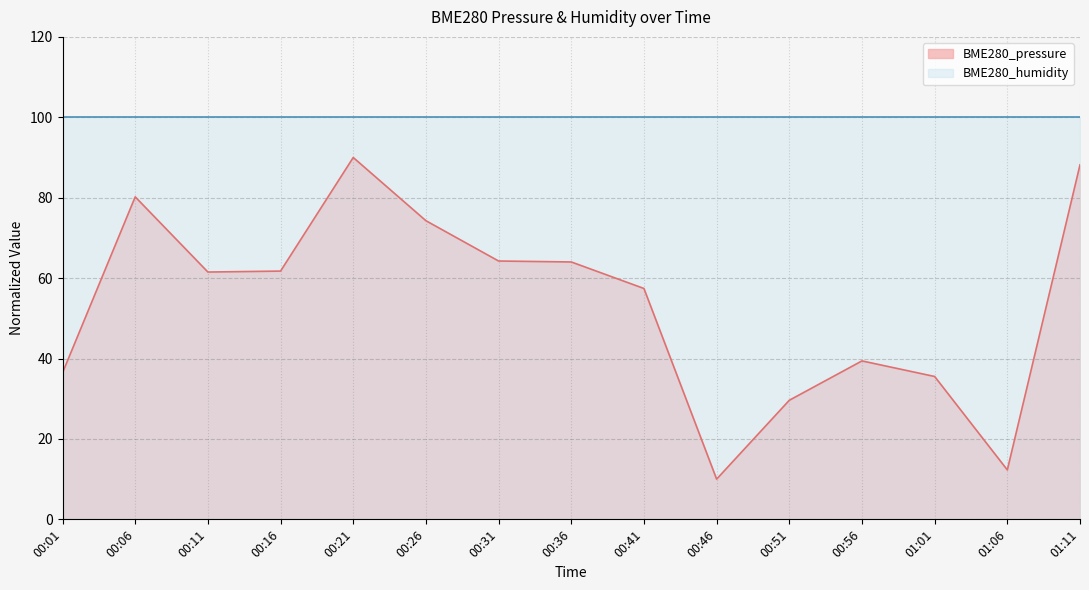

At which label does the data first exceed 61?

00:06